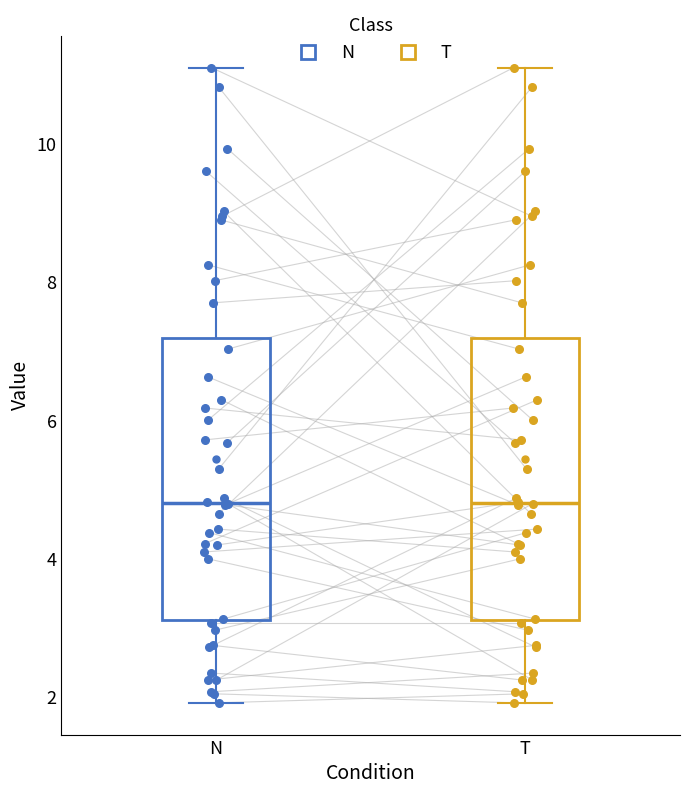

Reading left to right, read every box against the y-axis: the position of its median line, the range the box covers, and the ends of its whiskers. The values are not printed on the chart, so give them approximately, as read against the axis.

N: median 4.8, box 3.2 to 7.2, whiskers 2.0 to 11.2
T: median 4.8, box 3.2 to 7.2, whiskers 2.0 to 11.2